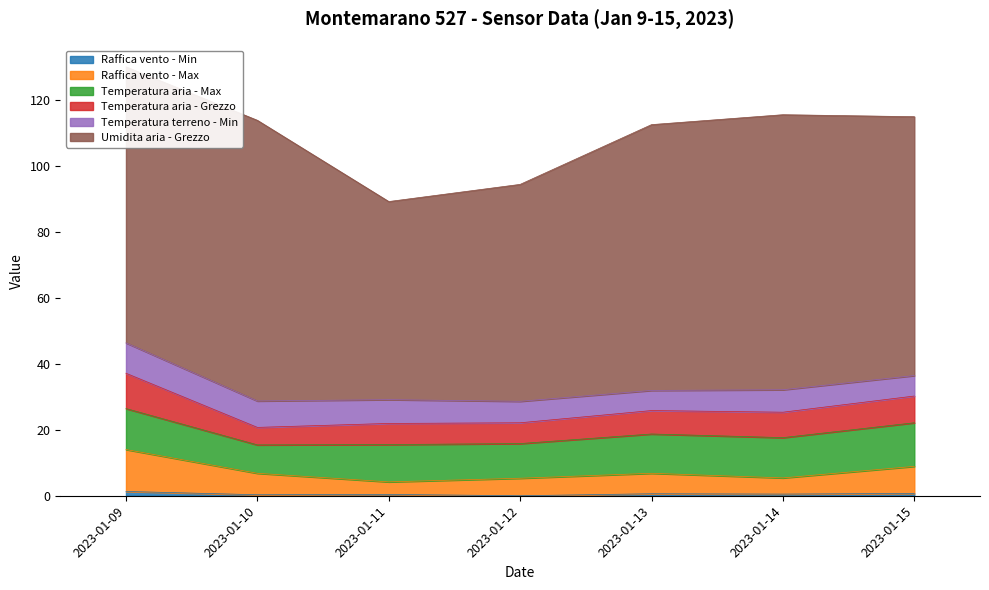

At 2023-01-15, list the series in order from smallest to largest.

Raffica vento - Min, Temperatura terreno - Min, Temperatura aria - Grezzo, Raffica vento - Max, Temperatura aria - Max, Umidita aria - Grezzo